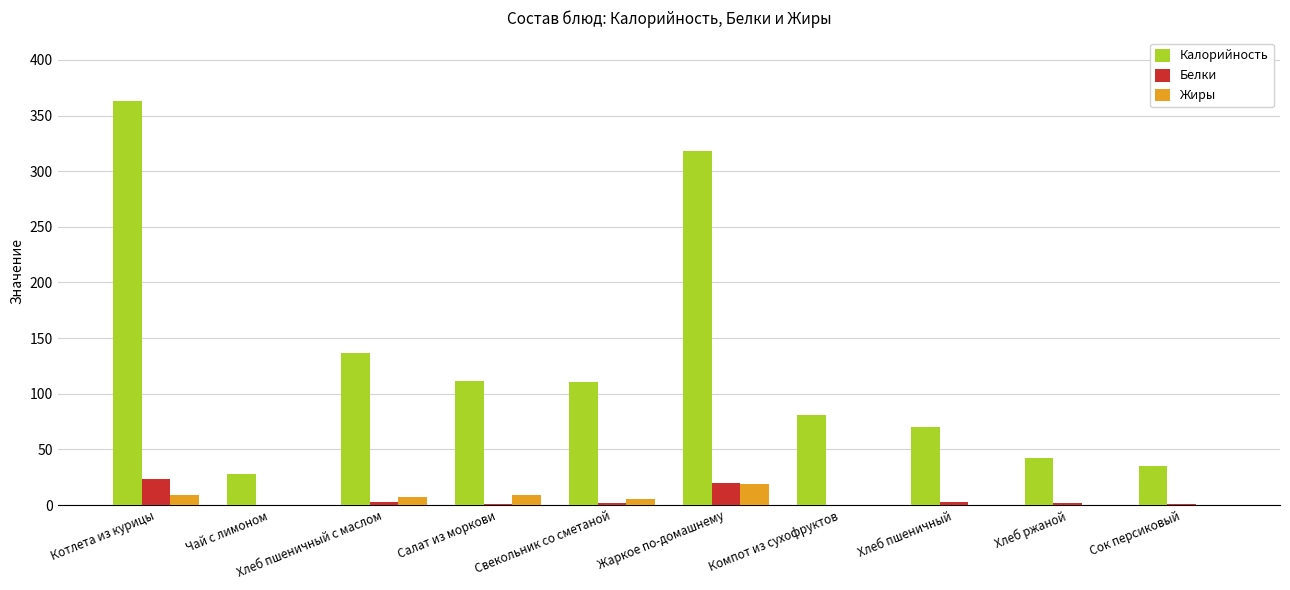

Which category has the highest value in the Жиры series?

Жаркое по-домашнему